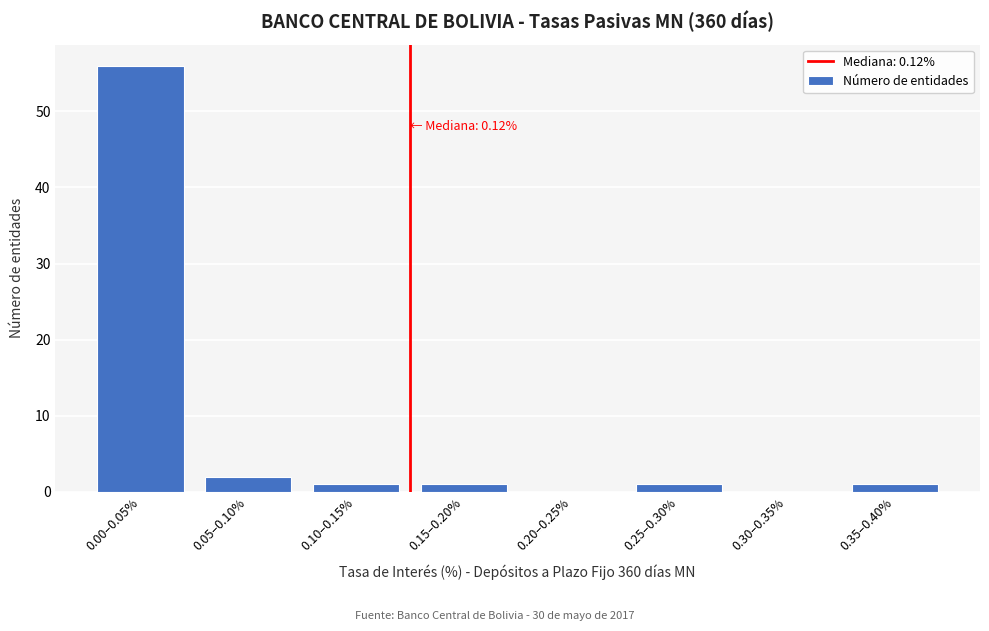

Reading left to right, extract all data points from this chart.

0.00–0.05%=56	0.05–0.10%=2	0.10–0.15%=1	0.15–0.20%=1	0.20–0.25%=0	0.25–0.30%=1	0.30–0.35%=0	0.35–0.40%=1